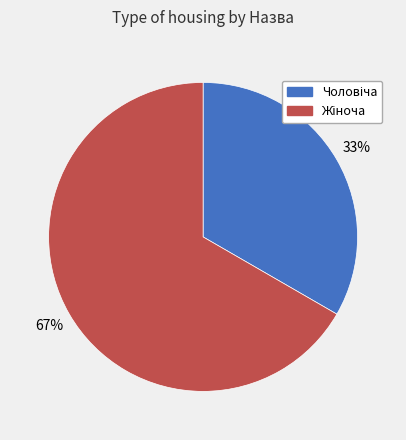

To the nearest percent, what is the average slice percentage?

50%